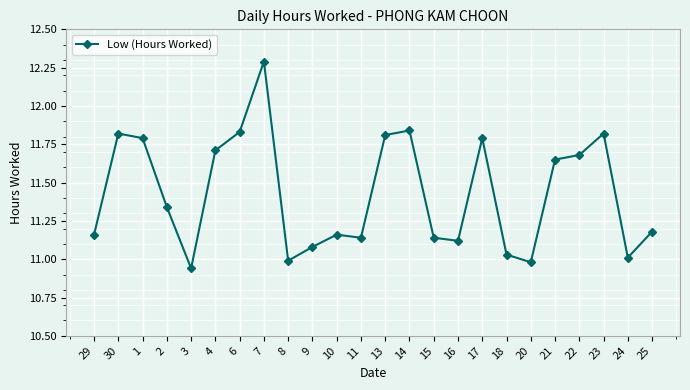

What is the difference between the second highest and minimum values?

0.9